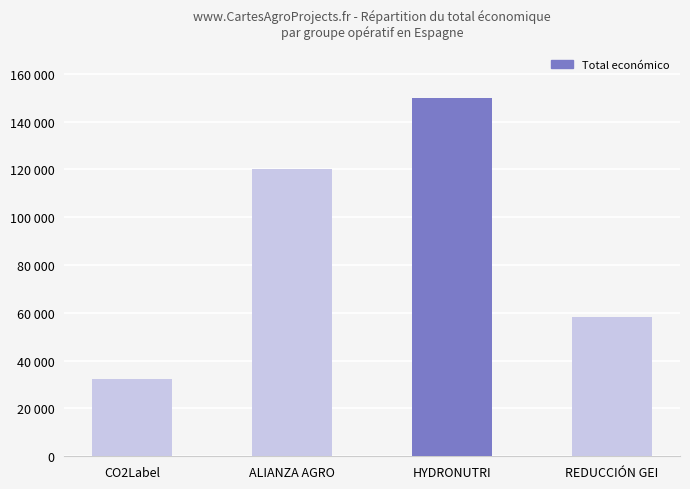

Reading left to right, extract all data points from this chart.

CO2Label=32480	ALIANZA AGRO=120000	HYDRONUTRI=150000	REDUCCIÓN GEI=58130